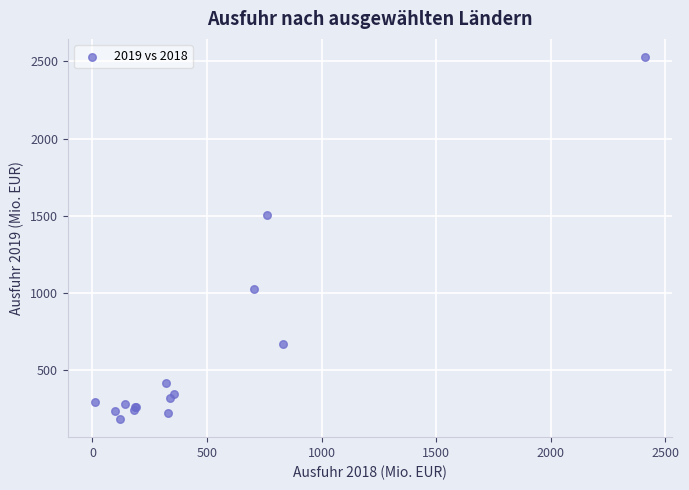

What Y value in the scatter plot is closest to 1354?

1501.0